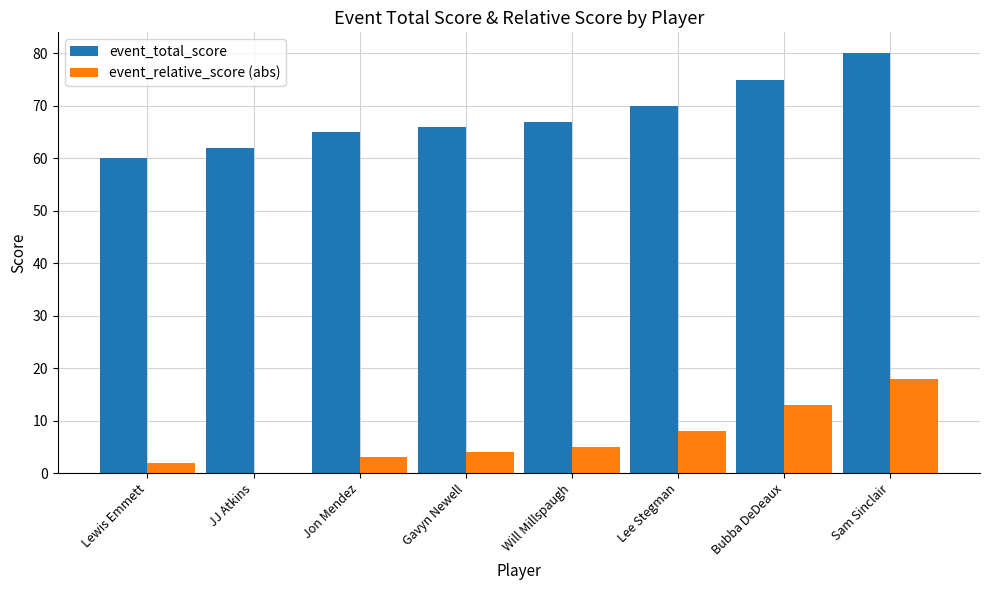

What are all the series names shown in the legend?

event_total_score, event_relative_score (abs)